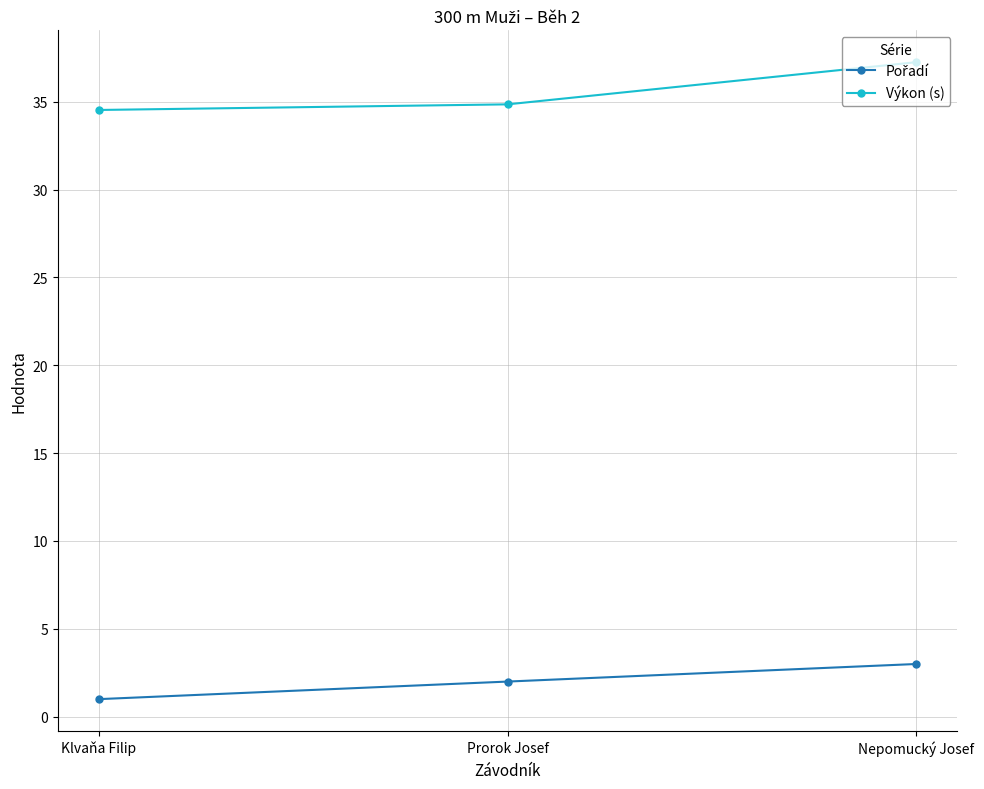

At how many categories does at least one series exceed 28?

3